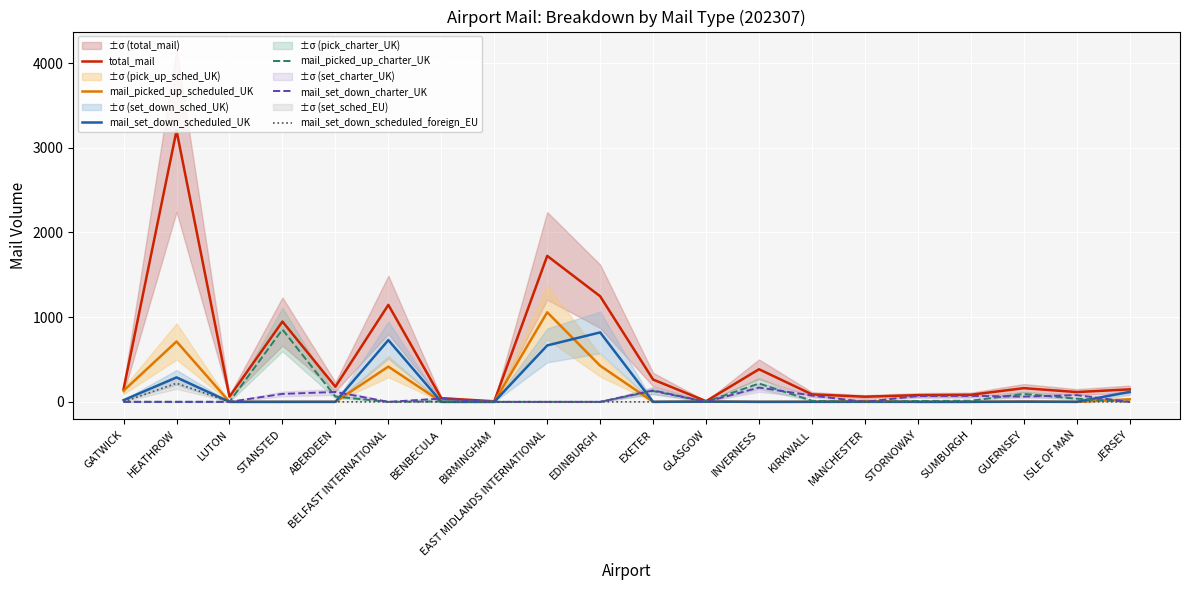

Where is mail_set_down_scheduled_UK nearest to the value 410?

HEATHROW